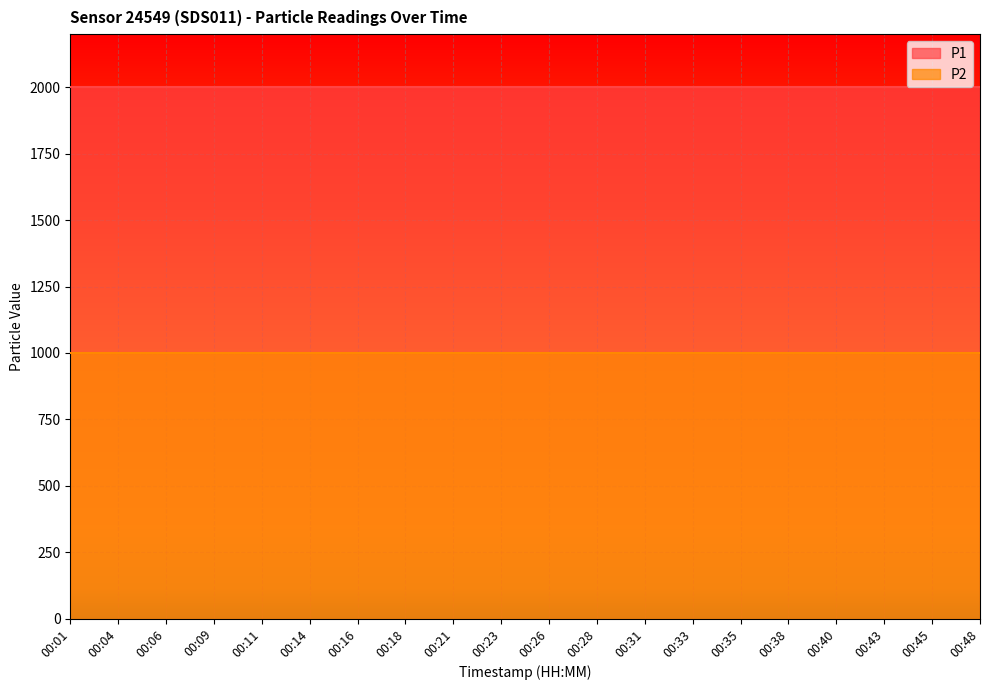

List the series in order of their overall mean, lowest first.

P2, P1